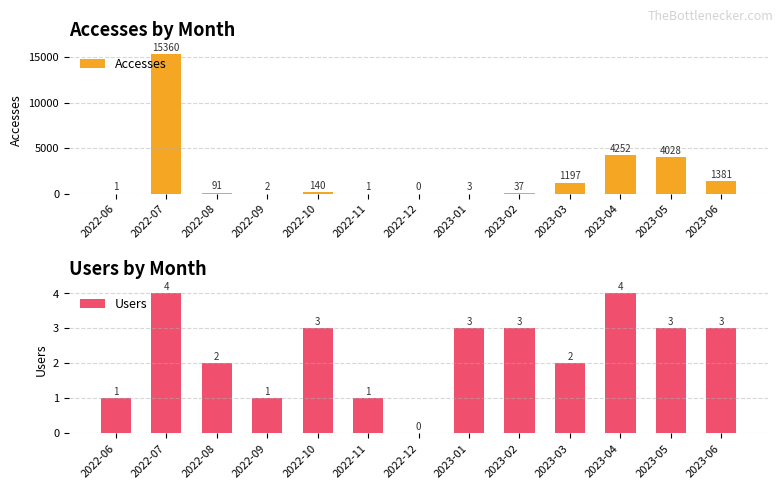

How many data points in Accesses are less than 91?

6